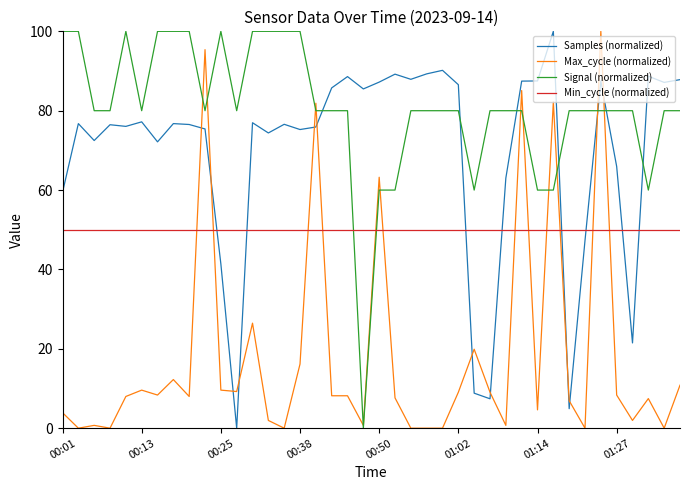

What is the highest value of the Max_cycle (normalized) series?

100.0